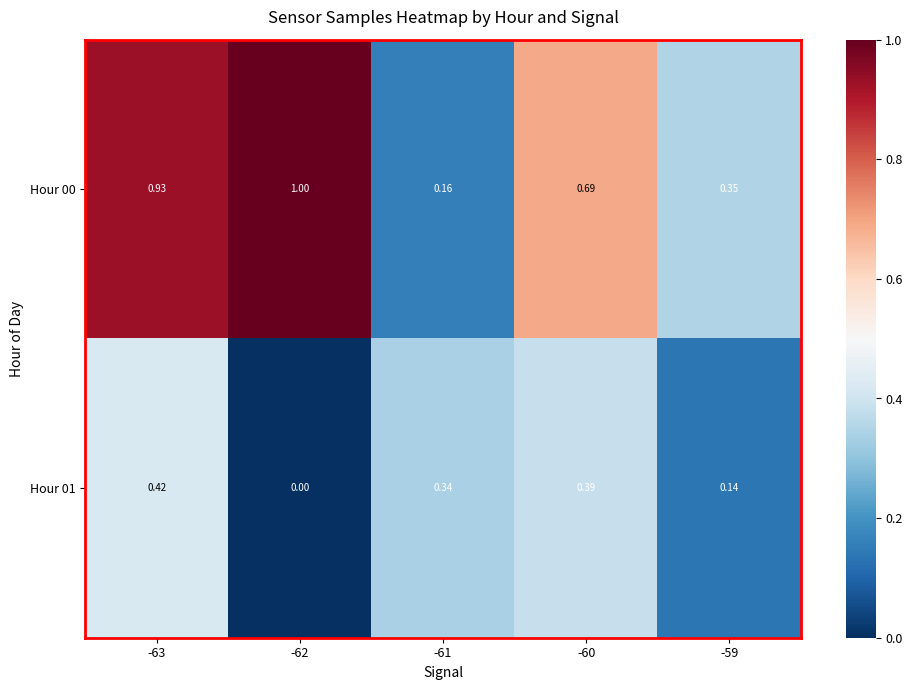

Is the value of Hour 01 at -61 greater than the value of Hour 00 at -60?

No